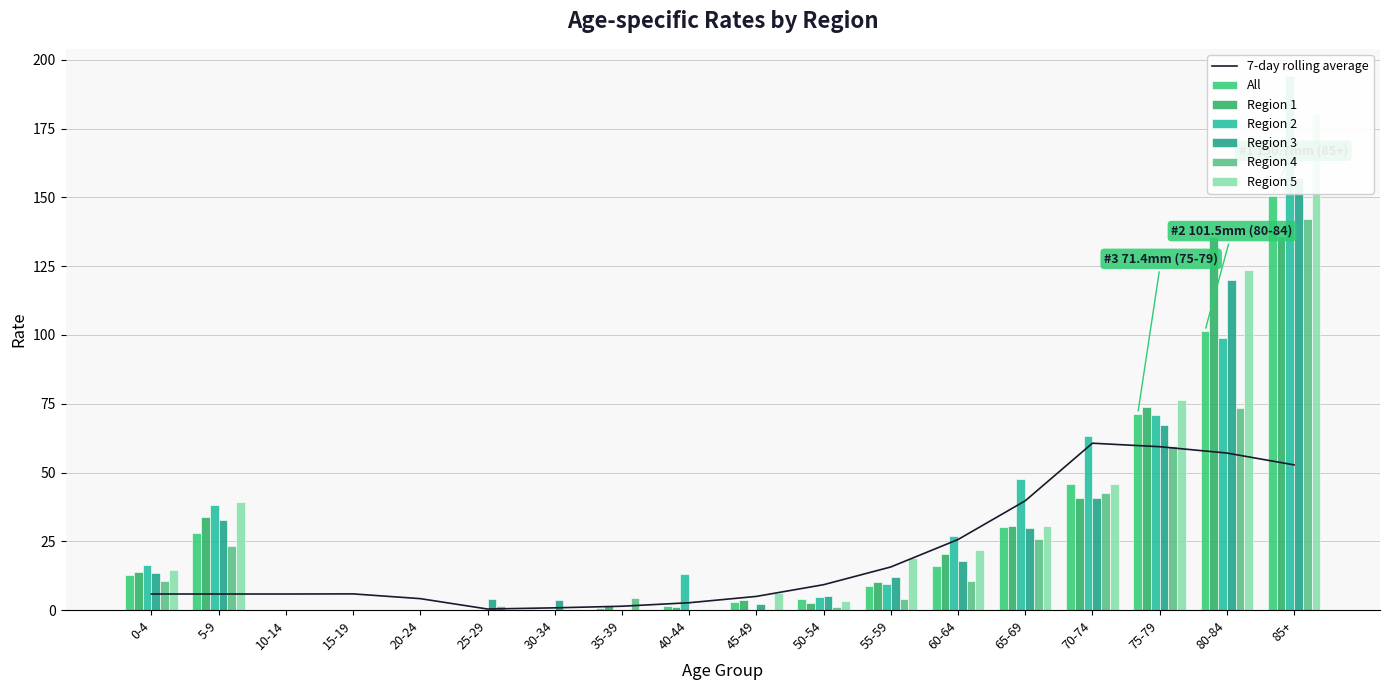

Reading left to right, what are all the values shown in this chart?

All: 0-4=12.9	5-9=28.0	10-14=0.0	15-19=0.0	20-24=0.0	25-29=0.0	30-34=0.3	35-39=0.8	40-44=1.6	45-49=3.0	50-54=4.1	55-59=8.9	60-64=16.1	65-69=30.1	70-74=45.9	75-79=71.4	80-84=101.5	85+=150.7
Region 1: 0-4=14.0	5-9=33.8	10-14=0.0	15-19=0.0	20-24=0.0	25-29=0.0	30-34=0.0	35-39=1.4	40-44=1.2	45-49=3.6	50-54=2.4	55-59=10.2	60-64=20.5	65-69=30.5	70-74=40.8	75-79=73.9	80-84=135.7	85+=136.1
Region 2: 0-4=16.4	5-9=38.1	10-14=0.0	15-19=0.0	20-24=0.0	25-29=0.0	30-34=0.0	35-39=0.0	40-44=13.0	45-49=0.0	50-54=4.9	55-59=9.5	60-64=27.1	65-69=47.5	70-74=63.4	75-79=71.0	80-84=99.0	85+=194.3
Region 3: 0-4=13.5	5-9=32.9	10-14=0.0	15-19=0.0	20-24=0.0	25-29=3.9	30-34=3.5	35-39=0.0	40-44=0.0	45-49=2.3	50-54=5.0	55-59=12.0	60-64=18.0	65-69=29.8	70-74=40.6	75-79=67.3	80-84=120.0	85+=157.0
Region 4: 0-4=10.6	5-9=23.4	10-14=0.0	15-19=0.0	20-24=0.0	25-29=1.6	30-34=0.0	35-39=4.4	40-44=0.0	45-49=0.0	50-54=1.3	55-59=4.1	60-64=10.6	65-69=25.8	70-74=42.7	75-79=59.8	80-84=73.5	85+=142.3
Region 5: 0-4=14.6	5-9=39.4	10-14=0.0	15-19=0.0	20-24=0.0	25-29=0.0	30-34=0.0	35-39=0.0	40-44=0.0	45-49=6.3	50-54=3.4	55-59=18.8	60-64=21.8	65-69=30.5	70-74=46.0	75-79=76.3	80-84=123.7	85+=180.4